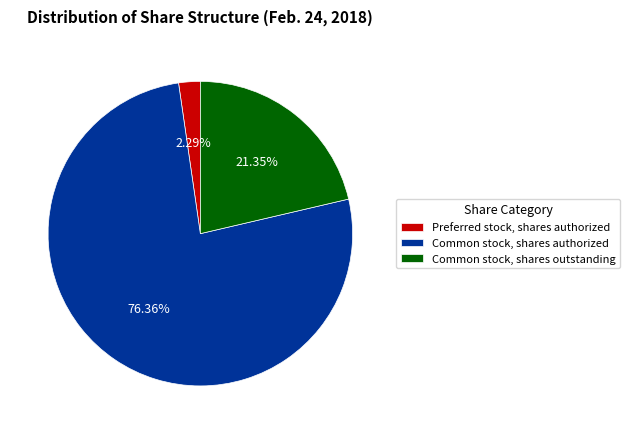

Do Common stock, shares outstanding and Common stock, shares authorized together represent more than half of the pie?

Yes